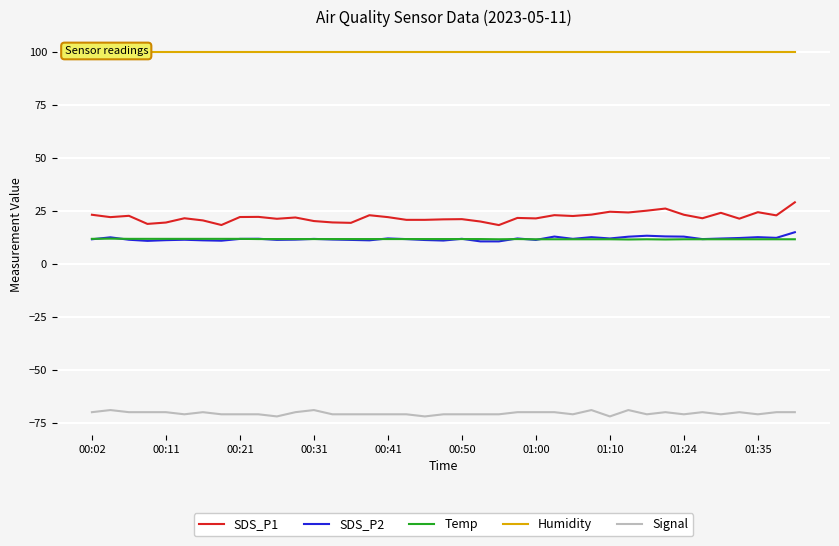

Does the chart display data point markers on the line(s)?

No